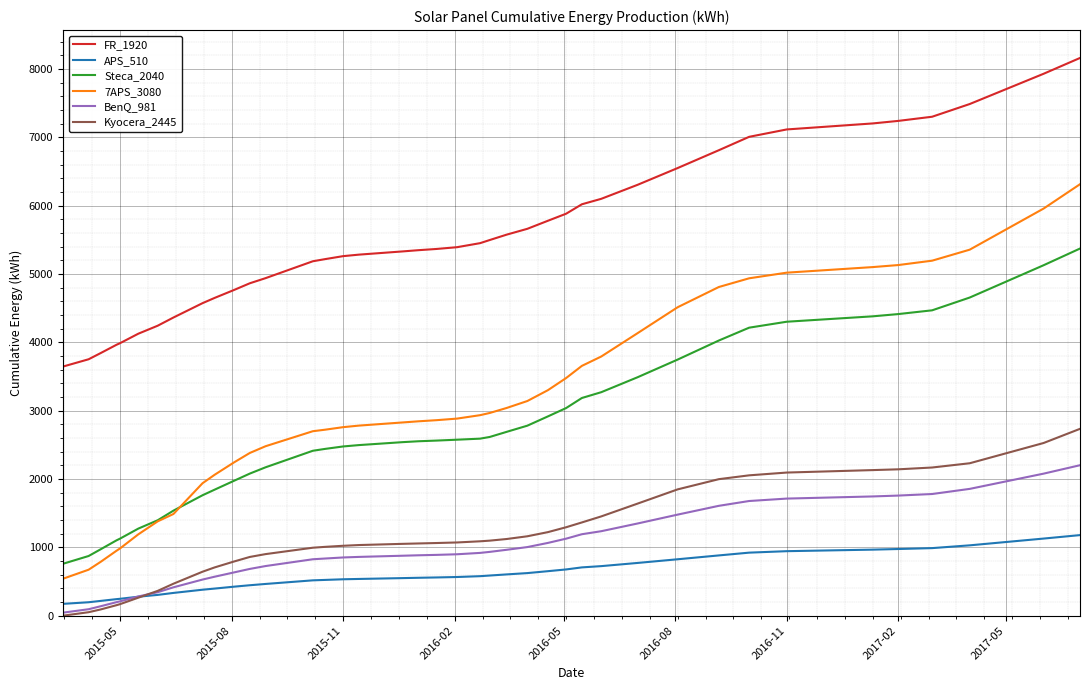

True or false: Kyocera_2445 and Steca_2040 intersect in this chart.

False